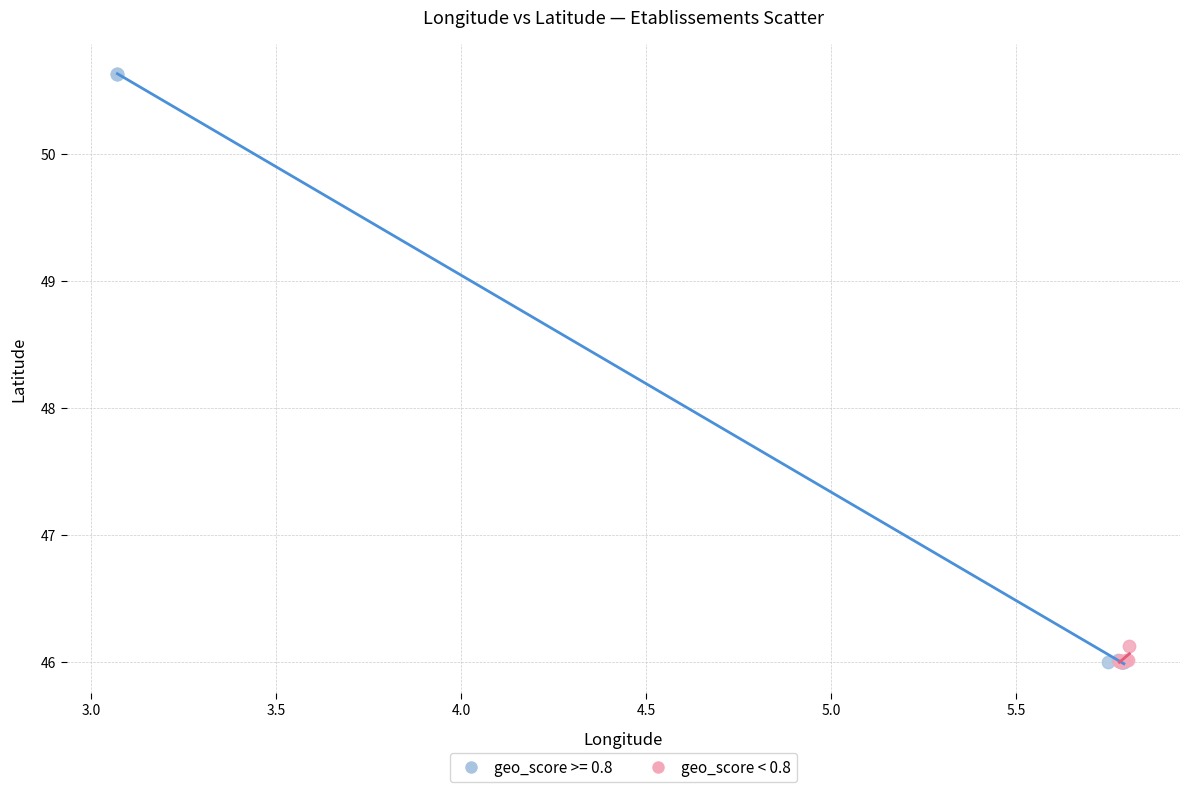

Which series contains the highest Y value?

geo_score >= 0.8